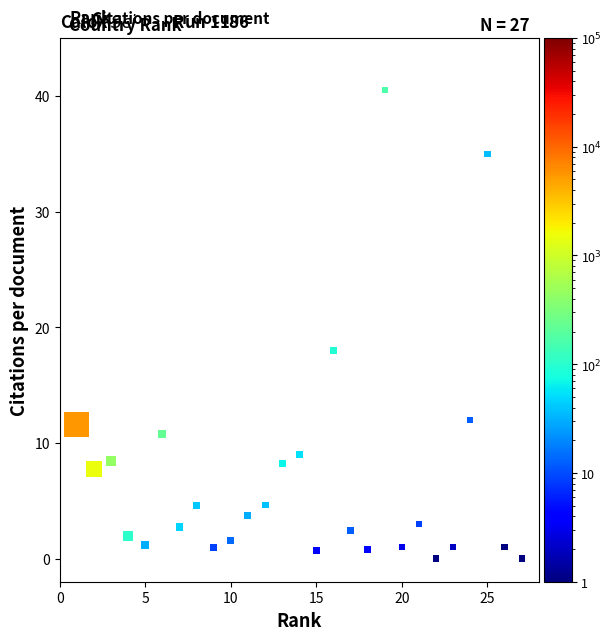

What is the range of Y values (max minus min)?

40.5